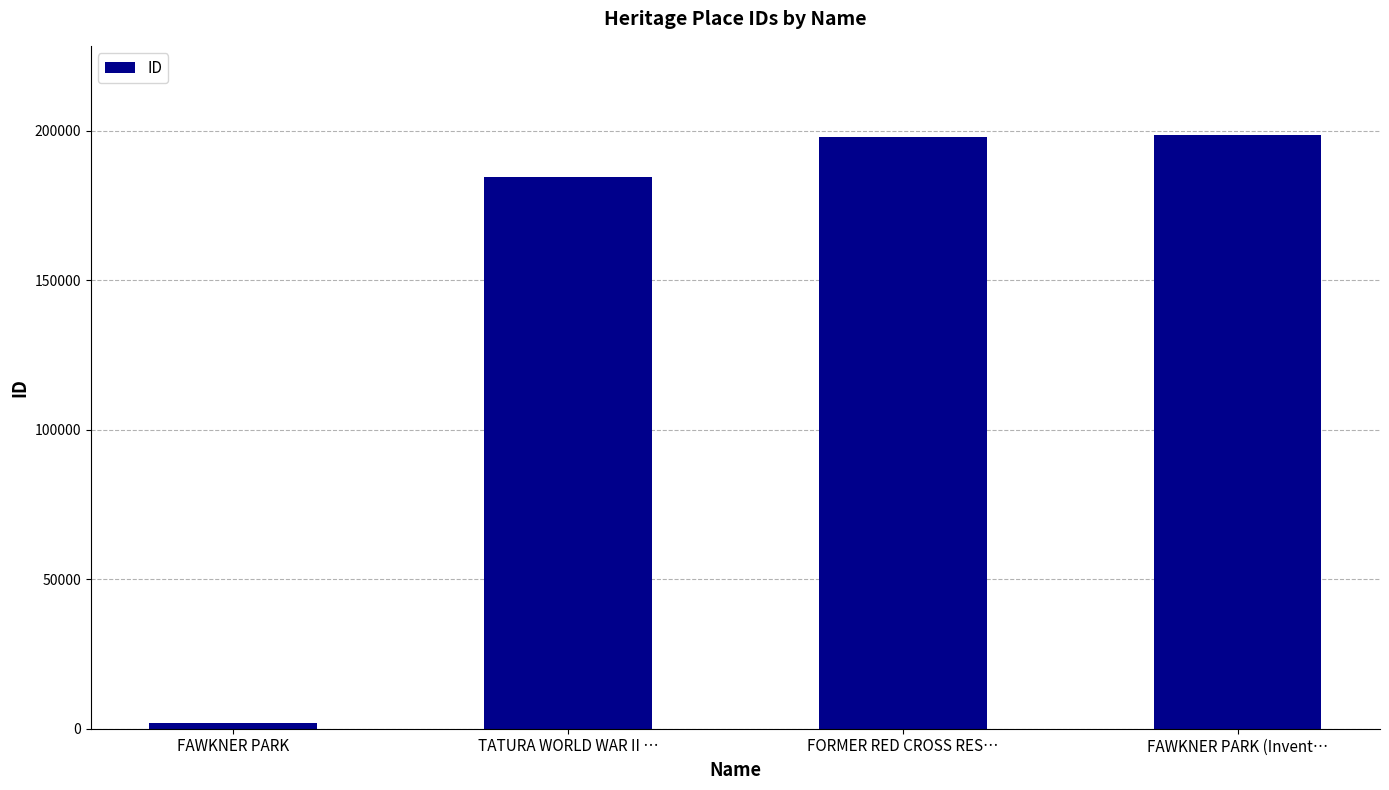

What is the smallest value displayed?

1953